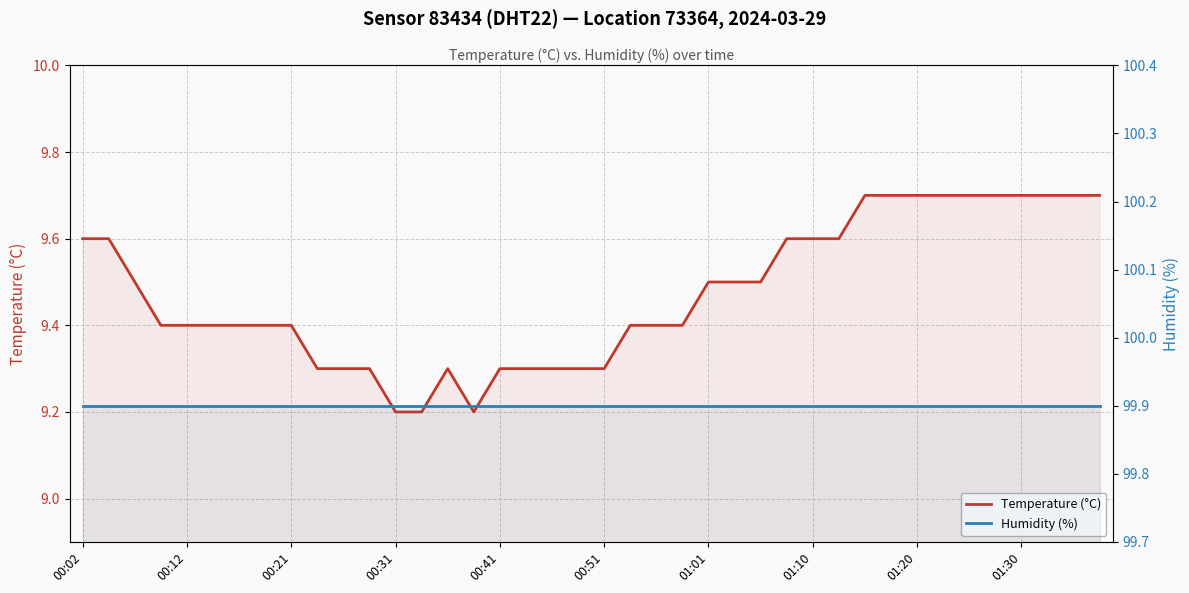

What value does the Temperature (°C) series have at 13?

9.2